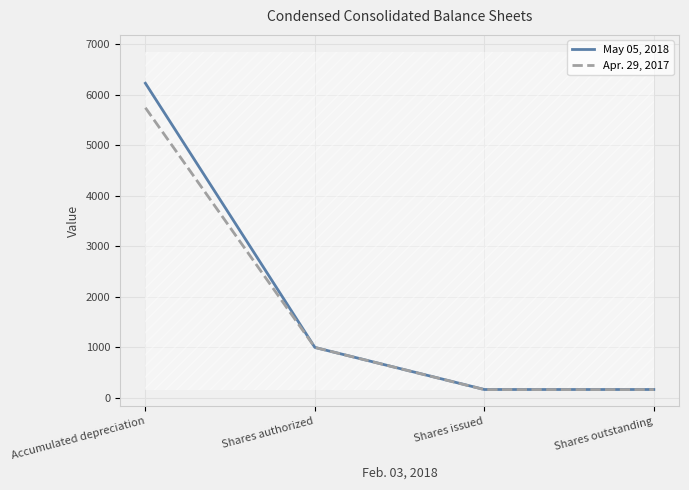

Is it true that Apr. 29, 2017 equals 217.6 at Shares outstanding?

False